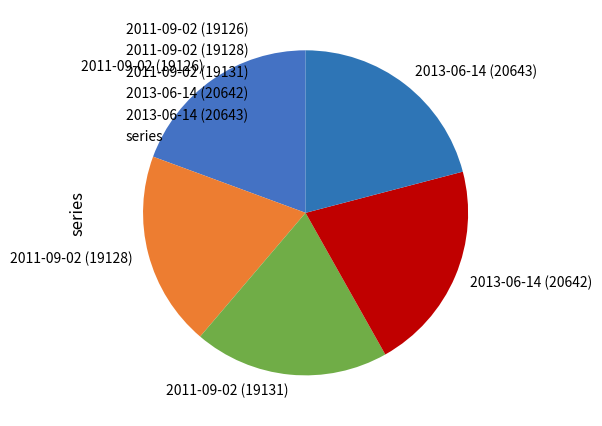

Do 2011-09-02 (19126) and 2011-09-02 (19131) together represent more than half of the pie?

No